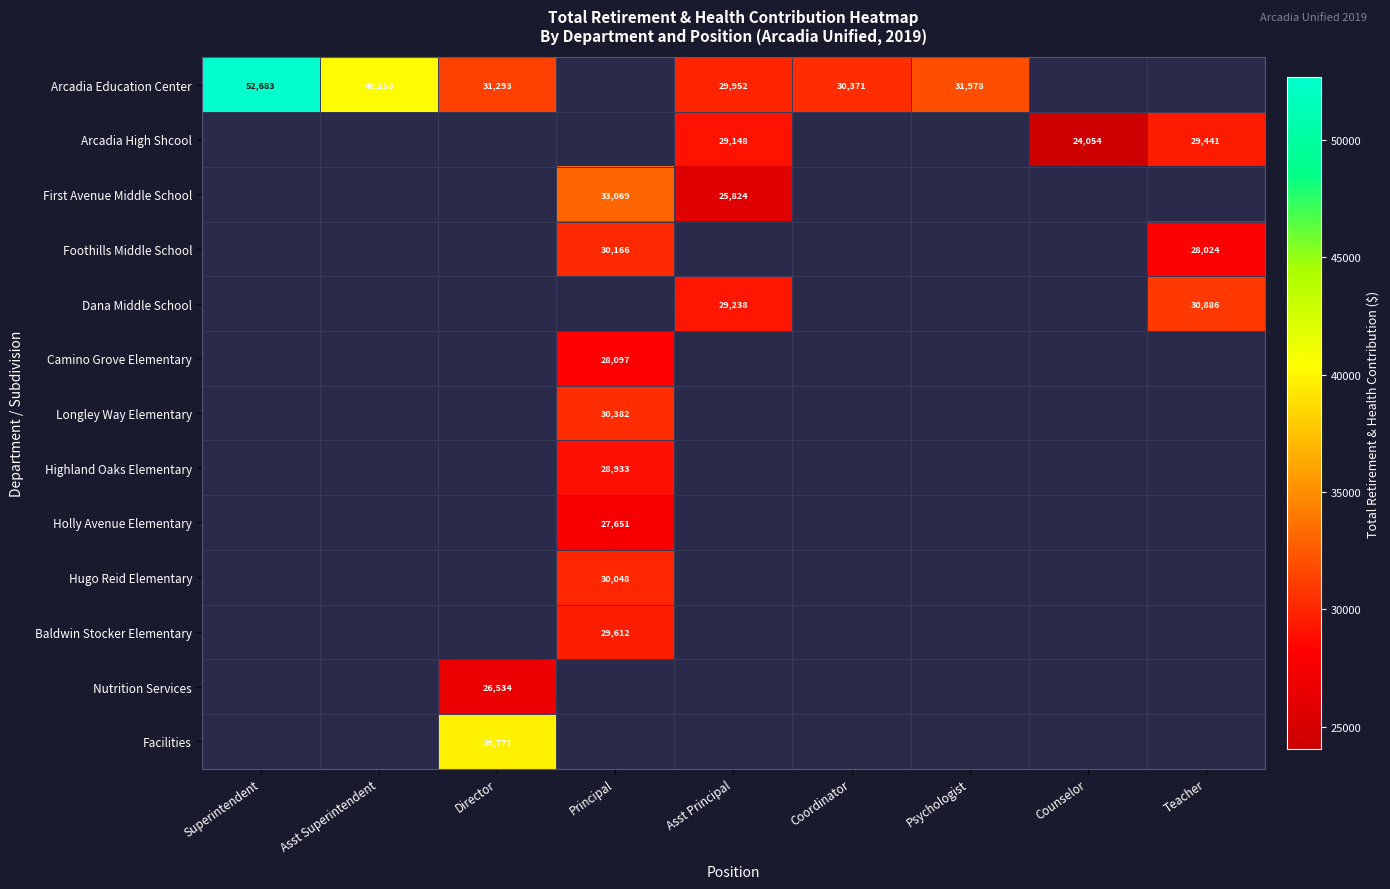

Is the value of Arcadia High Shcool at Counselor greater than the value of First Avenue Middle School at Principal?

No